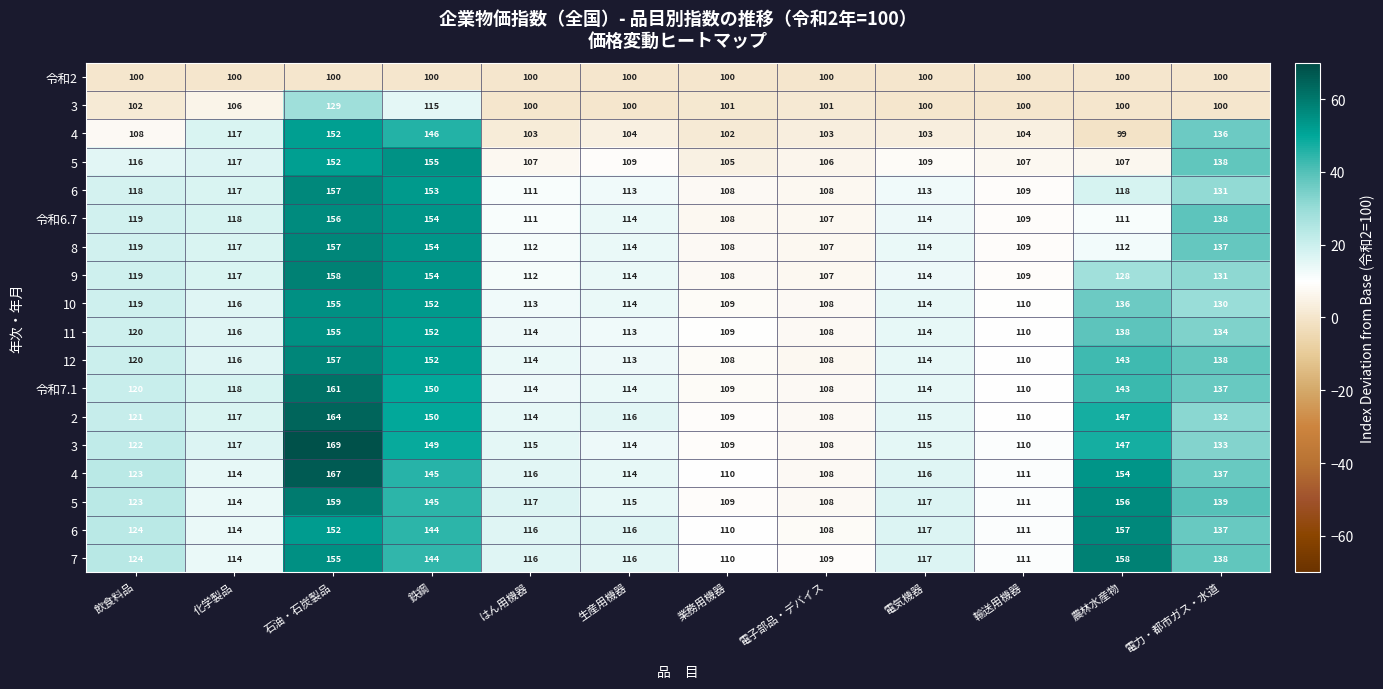

Between 業務用機器 and 電力・都市ガス・水道, which is larger?

業務用機器